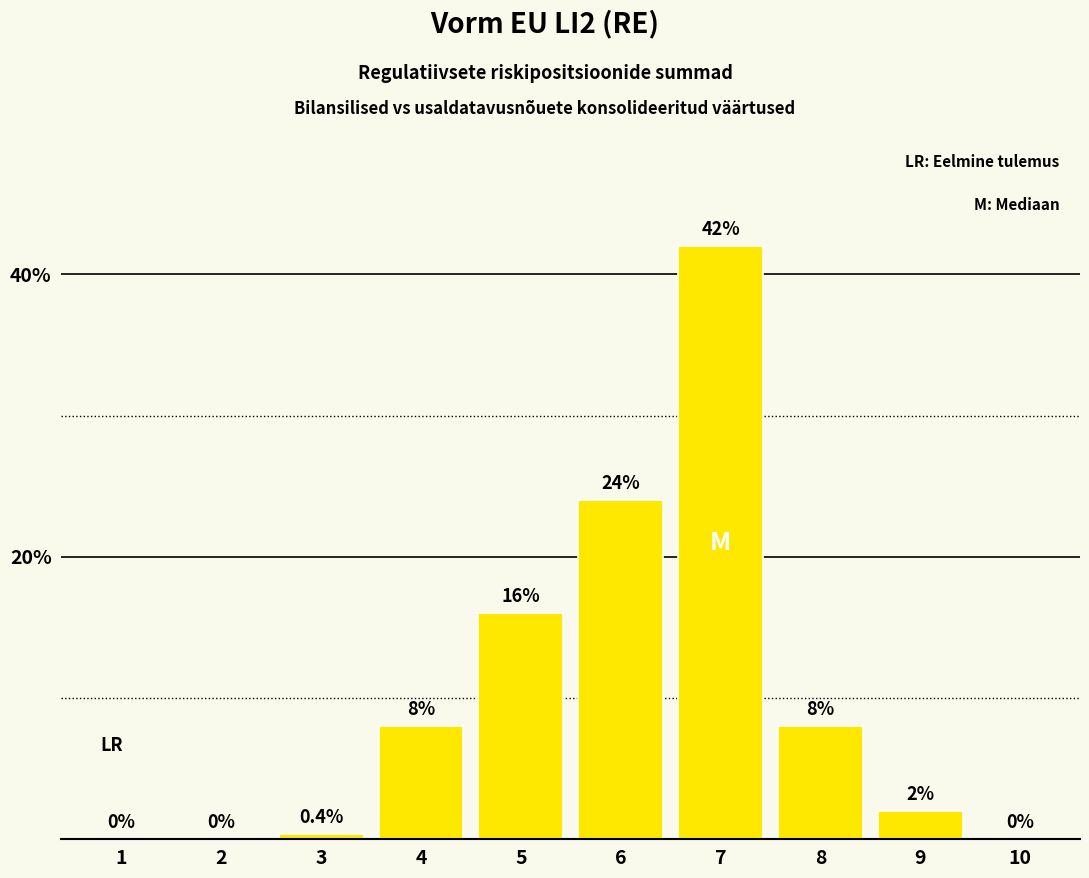

How many series are shown in this chart?

1